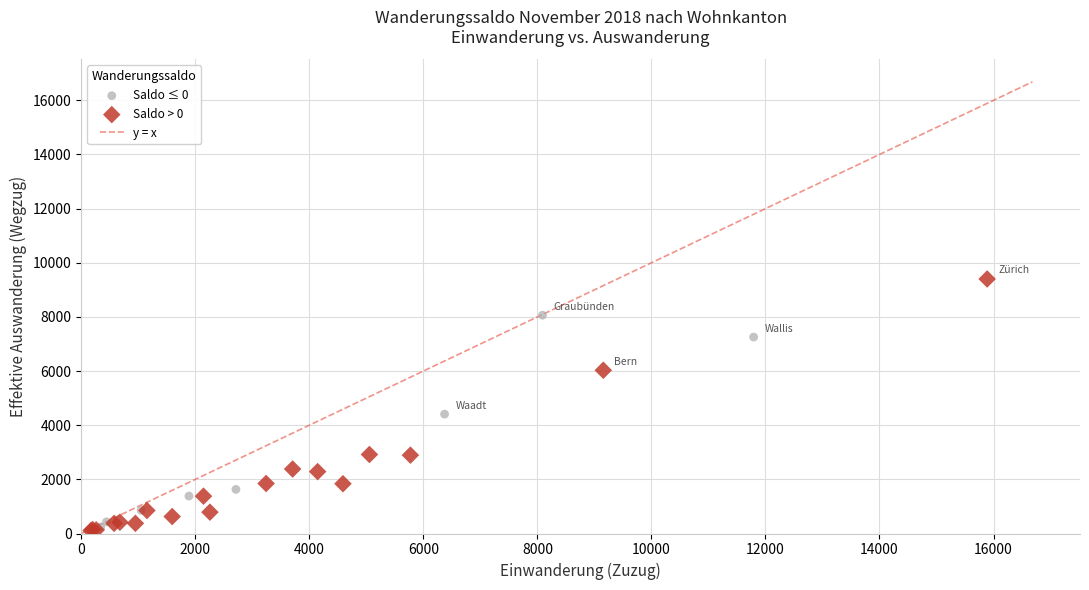

Which series contains the highest Y value?

Saldo > 0